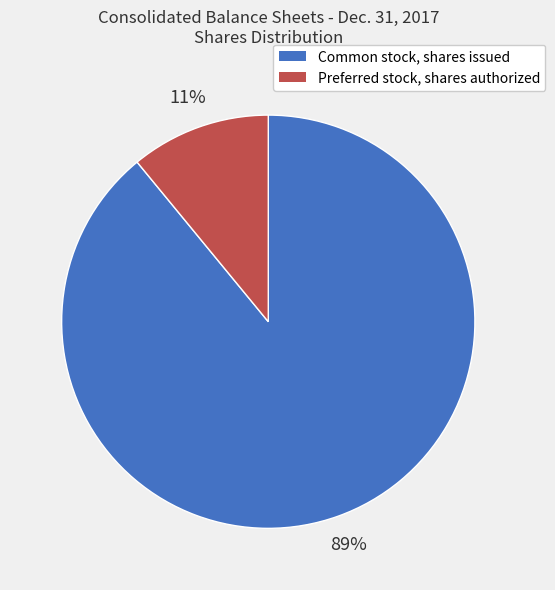

To the nearest percent, what is the average slice percentage?

50%